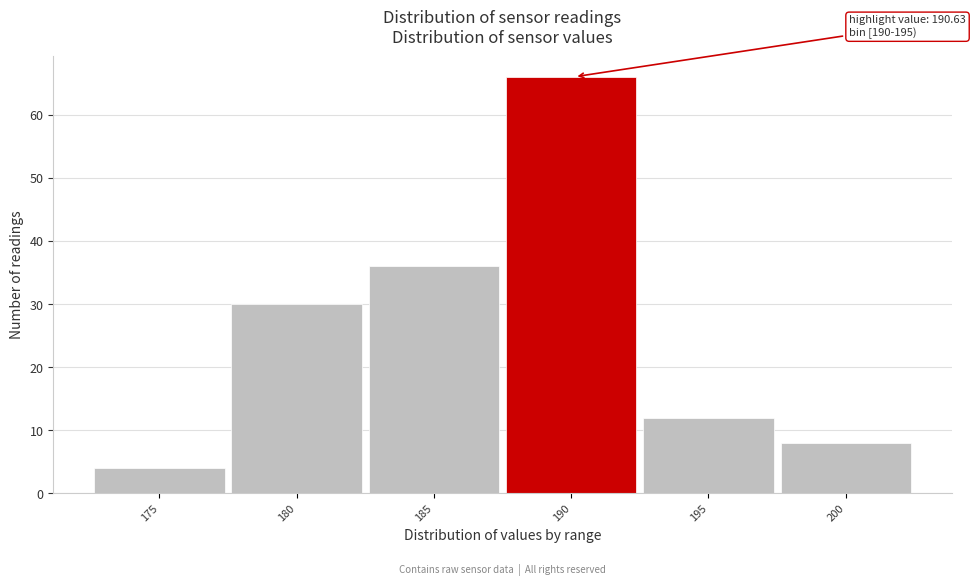

Reading left to right, list all the values displayed in this chart.

4	30	36	66	12	8